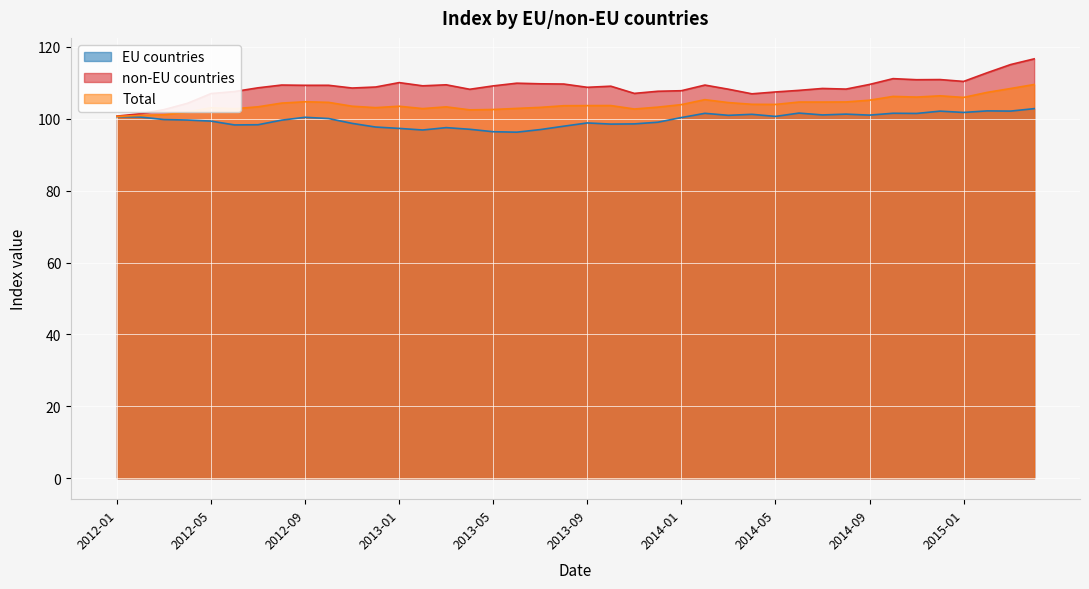

What is the sum of all Total values?

4163.2